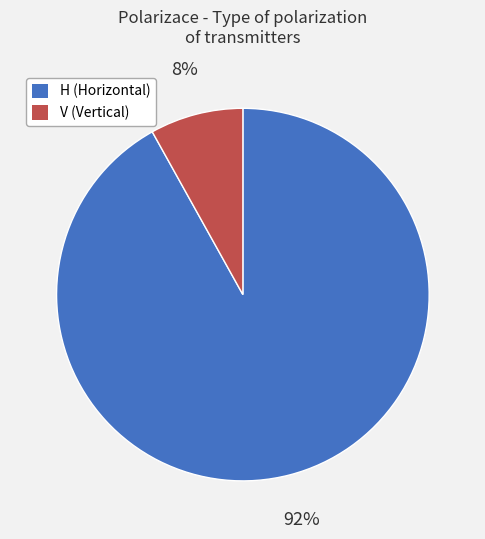

The H slice represents 81% of the pie. True or false?

False